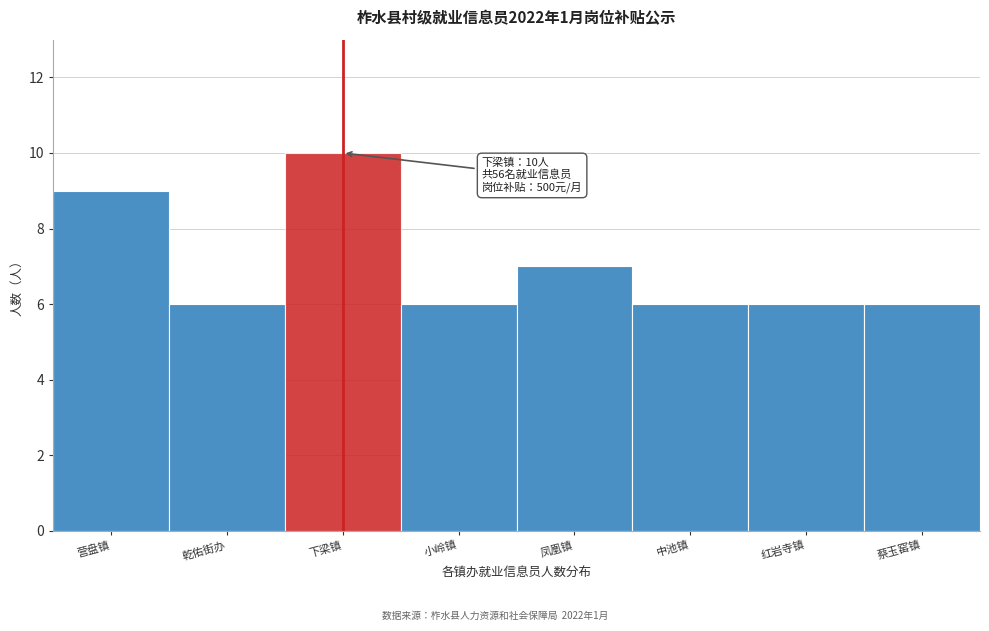

Reading left to right, extract all data points from this chart.

营盘镇=9	乾佑街办=6	下梁镇=10	小岭镇=6	凤凰镇=7	中池镇=6	红岩寺镇=6	蔡玉窑镇=6